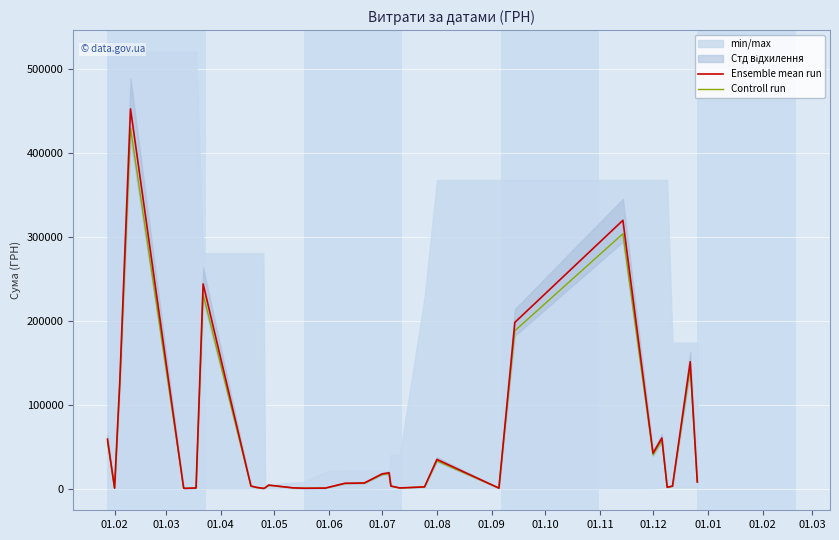

What is the highest value of the Controll run series?

429495.0